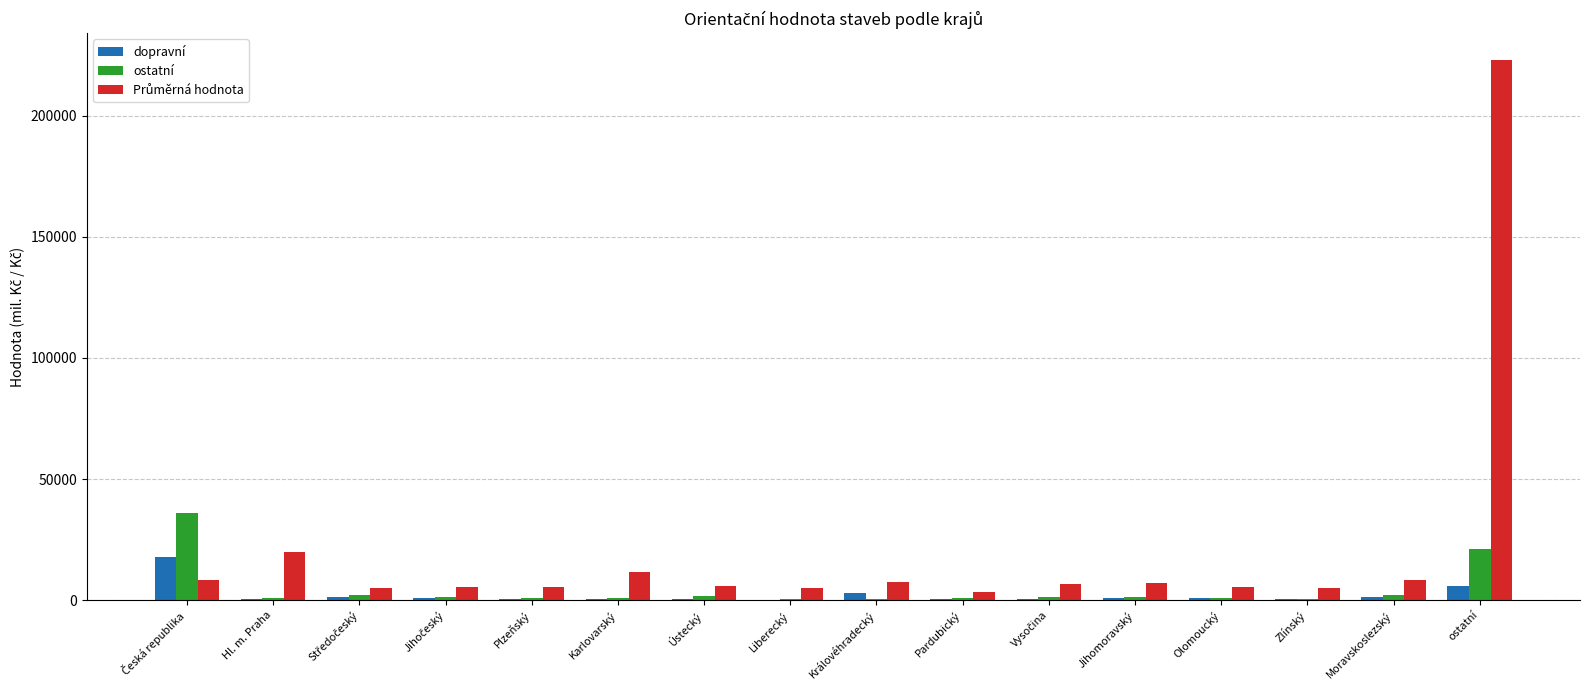

What is the total value across all series at ostatní?

249946